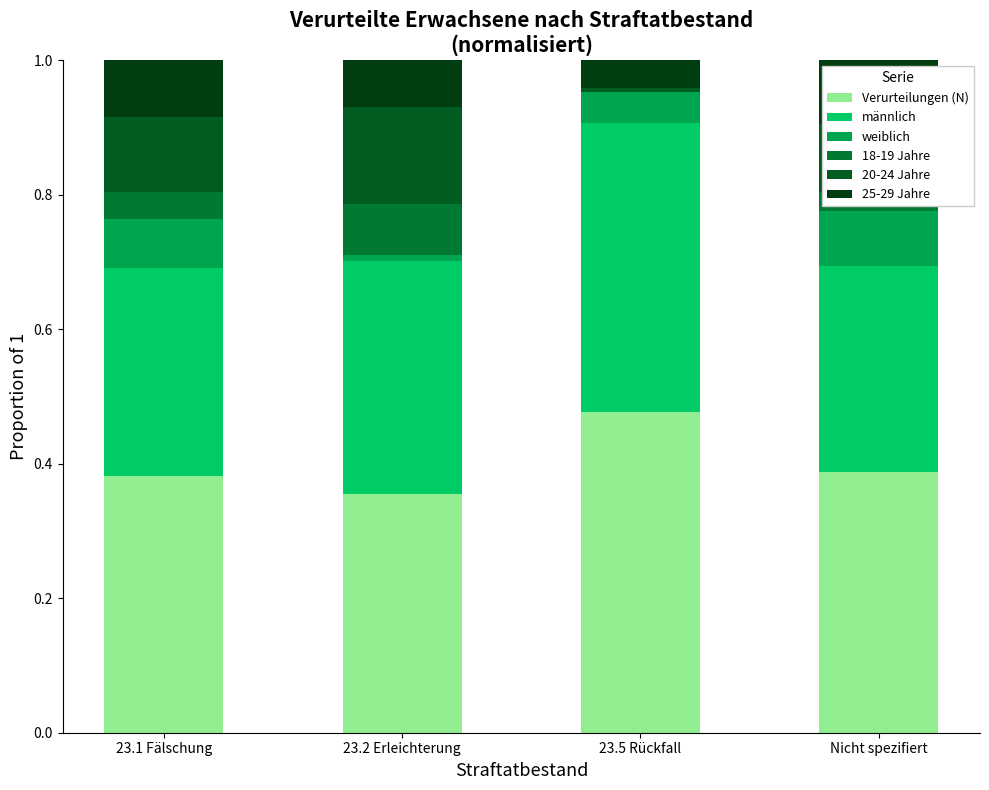

How many distinct data groups are displayed?

6